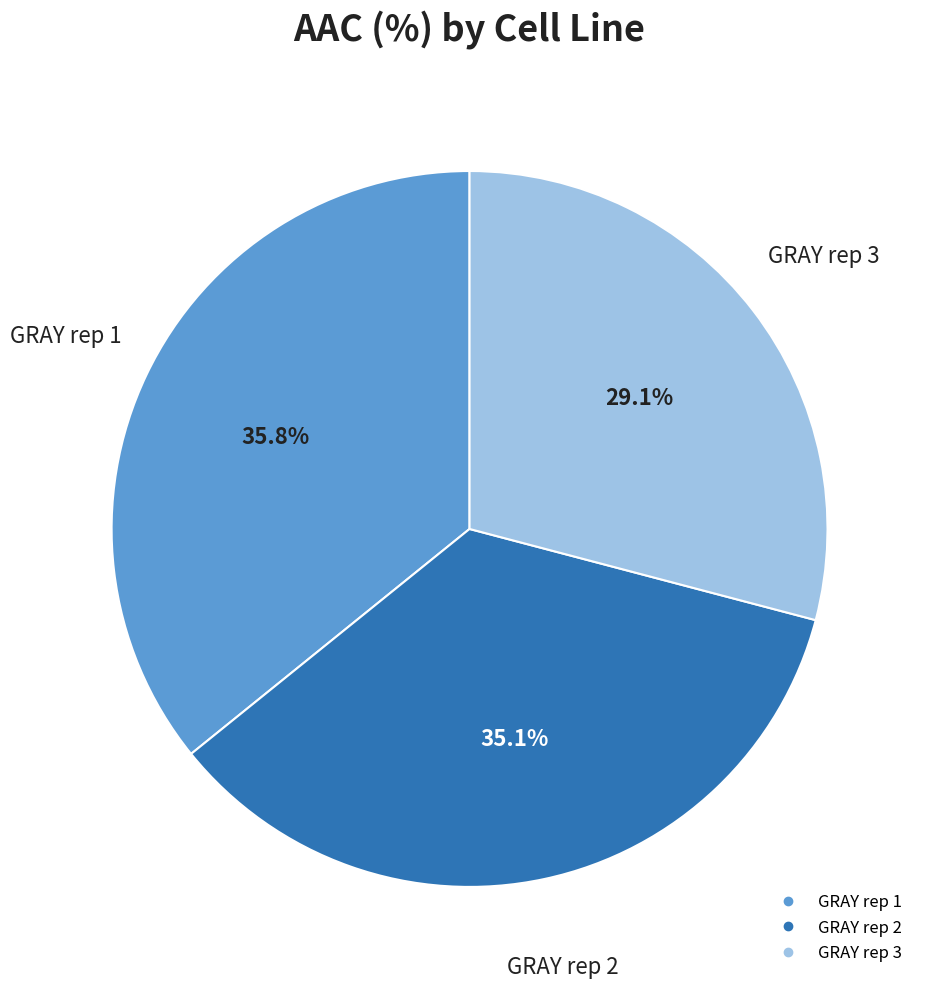

The GRAY rep 2 slice represents 35% of the pie. True or false?

True